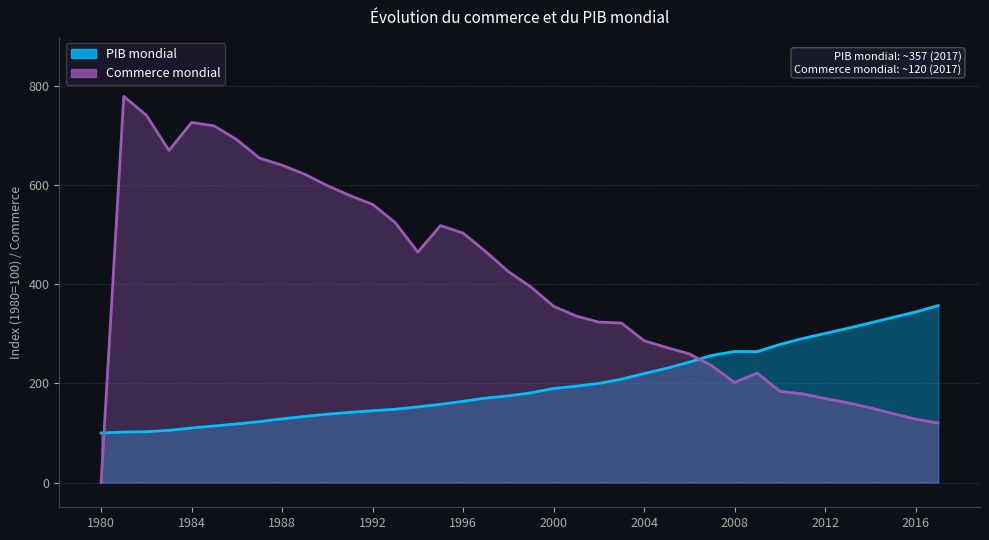

What is the average value of the PIB mondial series?

198.0